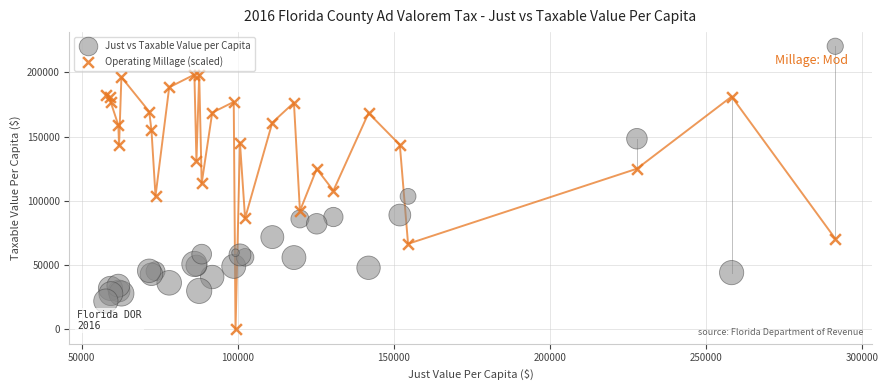

What is the X range (max minus min) for the scatter plot?

233621.5